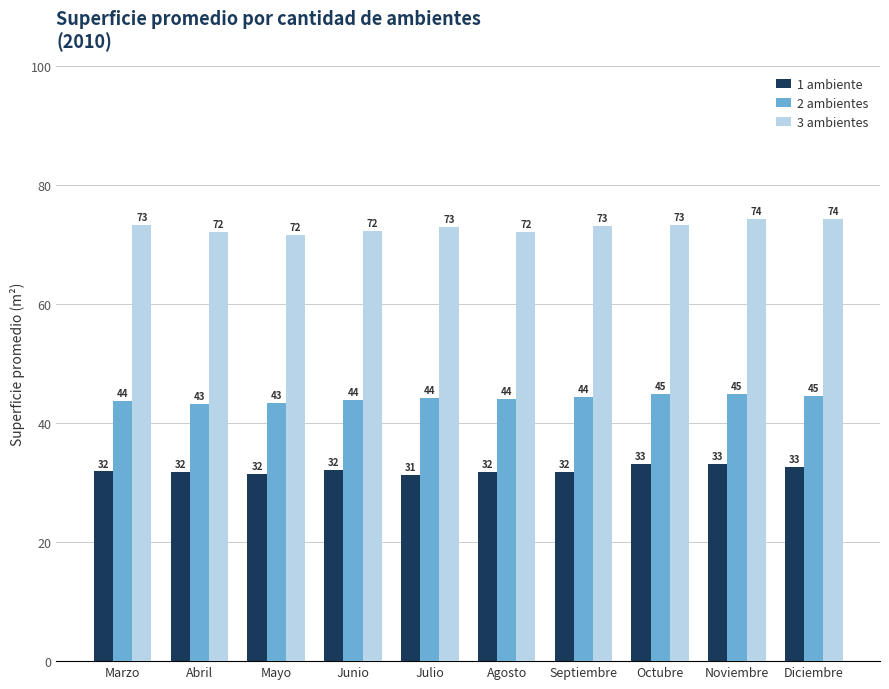

How many bars are there in total?

30